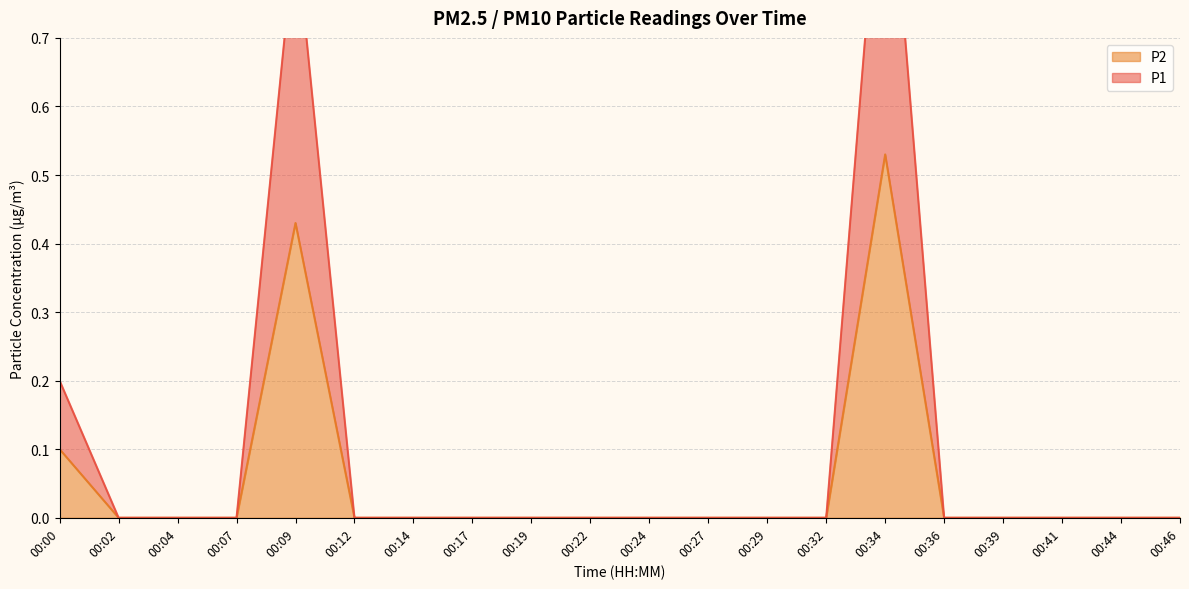

What is the average value of the P2 series?

0.1